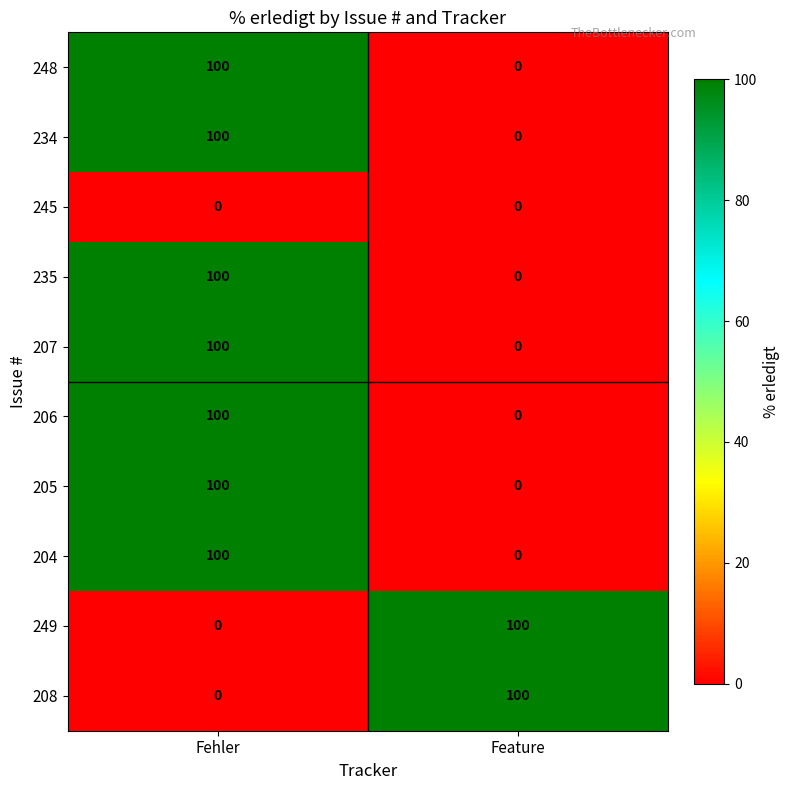

Reading right to left, what are all the values shown in this chart?

248: 0	100
234: 0	100
245: 0	0
235: 0	100
207: 0	100
206: 0	100
205: 0	100
204: 0	100
249: 100	0
208: 100	0